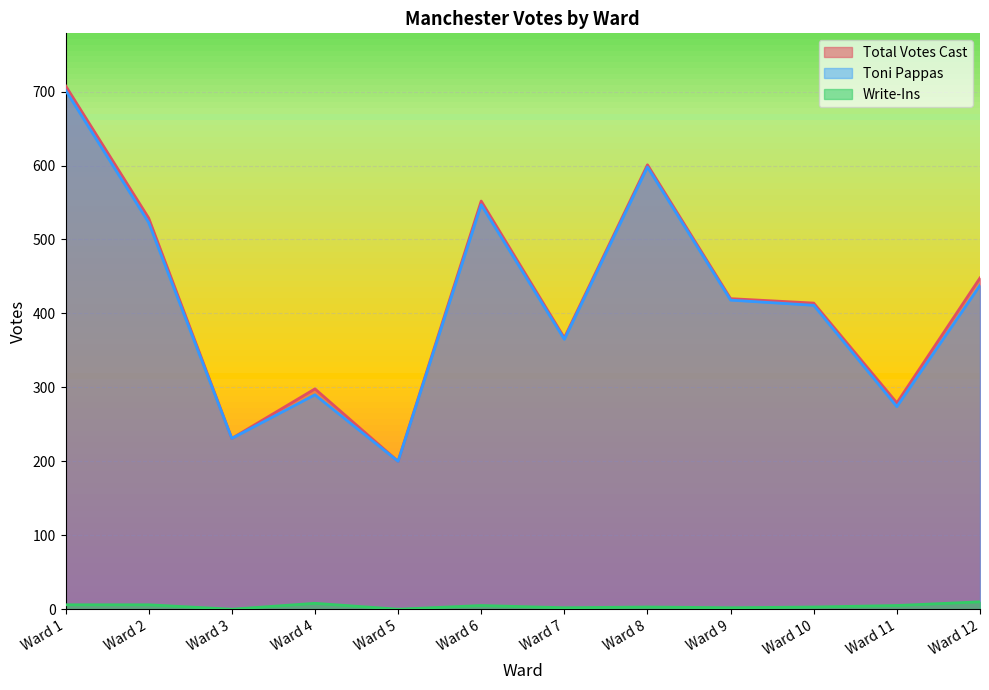

Count the number of categories in the chart.

12